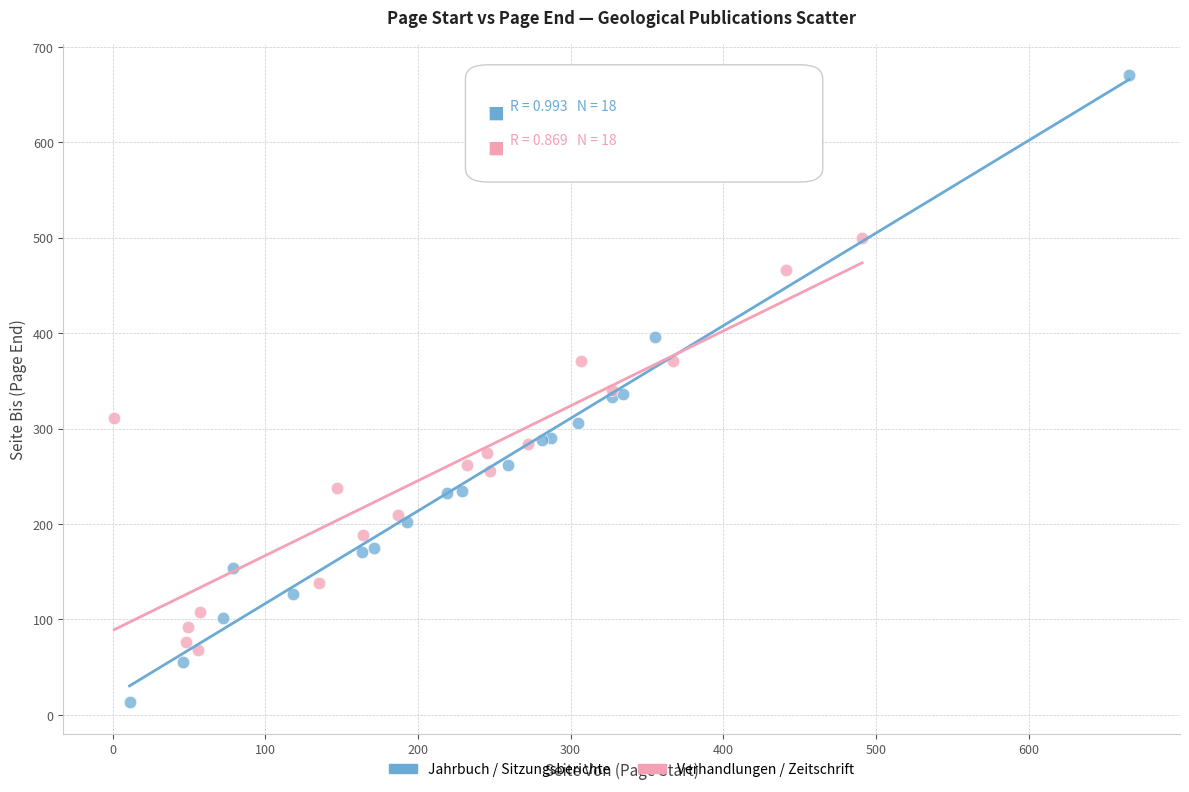

Which series contains the lowest Y value?

Jahrbuch / Sitzungsberichte